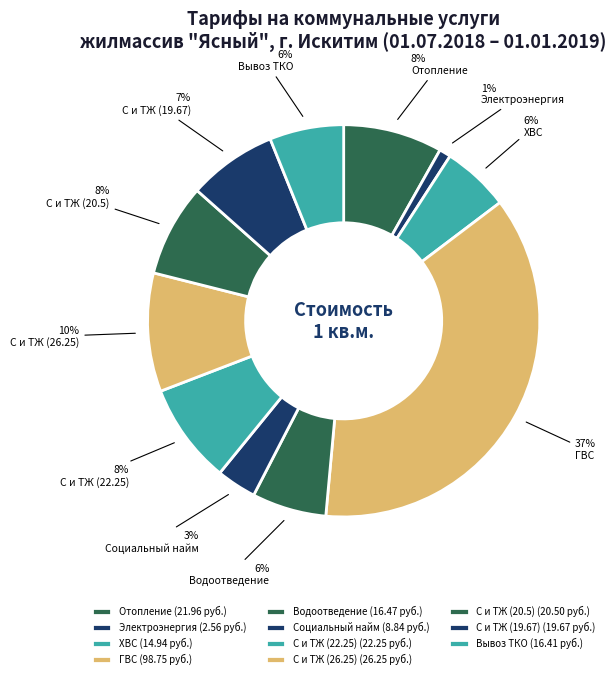

Is it true that С и ТЖ (19.67) is 1% of the pie?

False